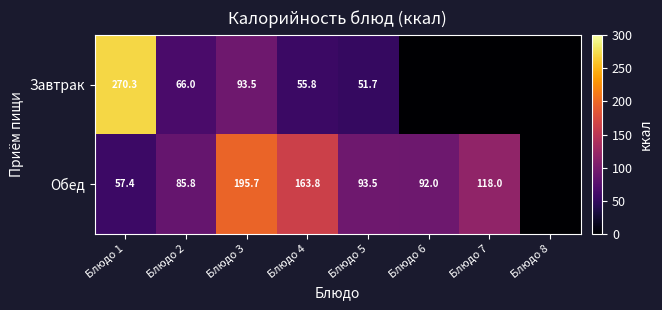

The Обед series shows 118.0 at Блюдо 7. True or false?

True